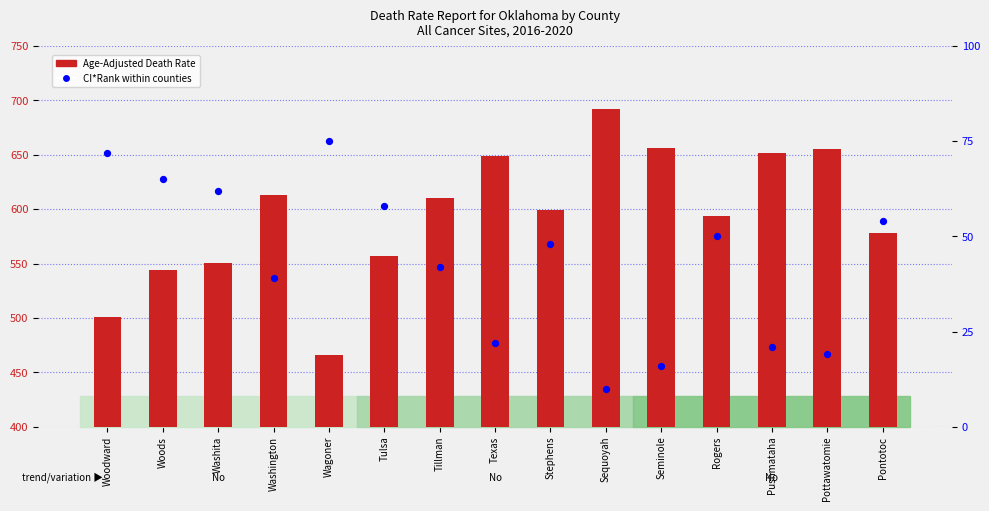

What is the total value across all series at Tillman?

651.9